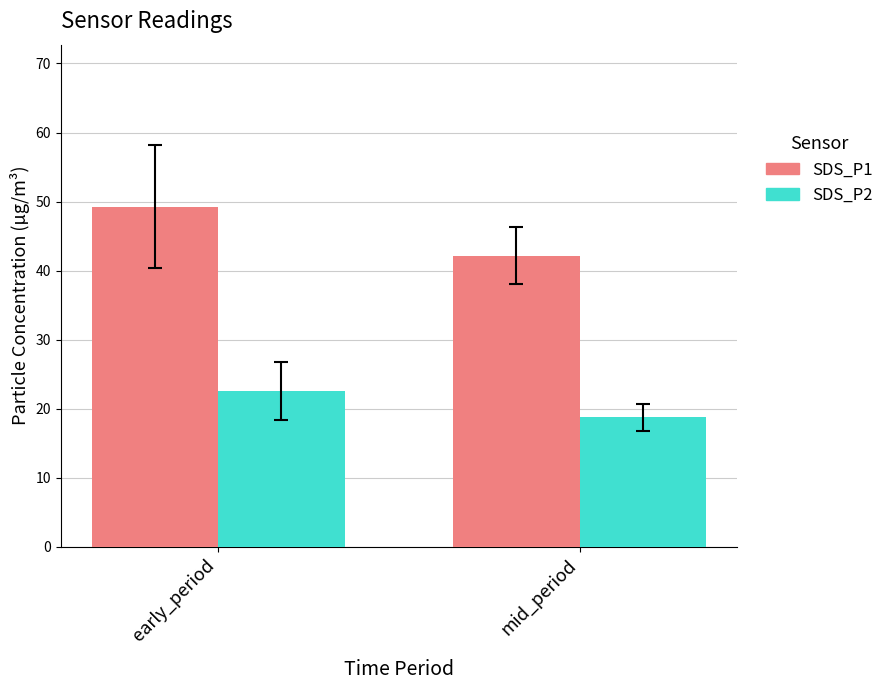

Which category has the lowest value across all series?

mid_period